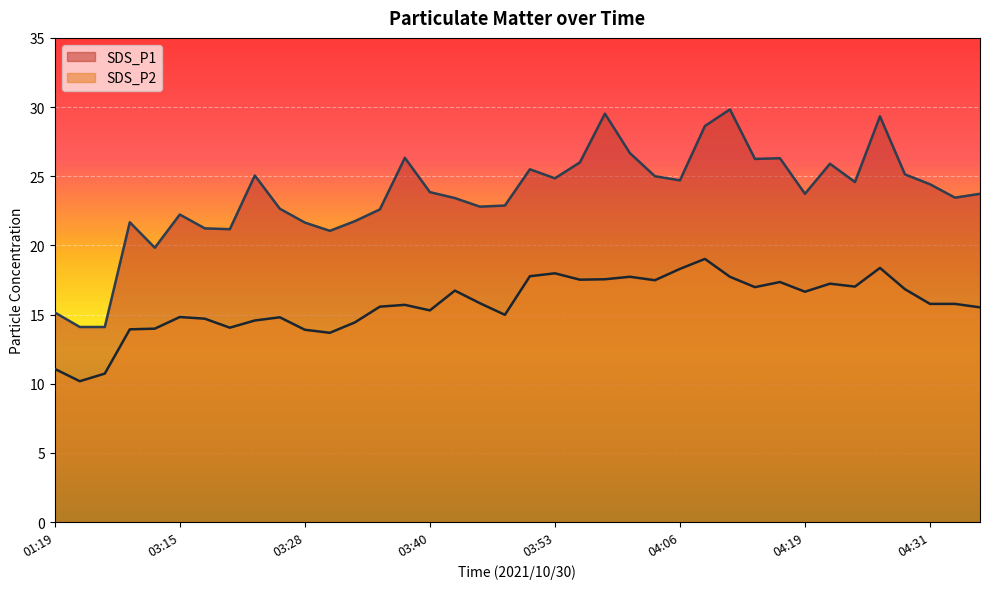

What is the difference between the maximum and minimum values in the SDS_P2 series?

8.8